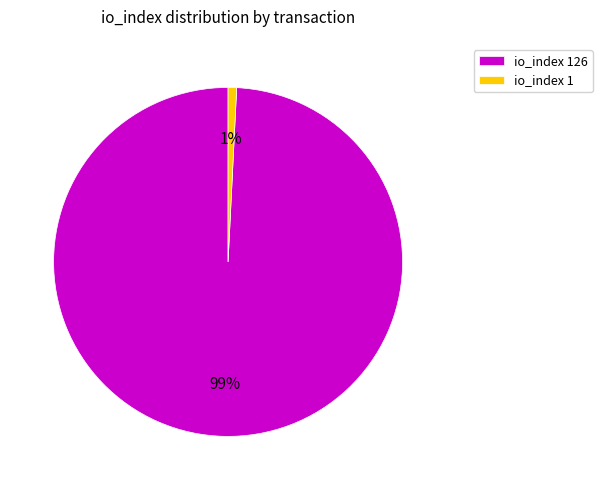

True or false: io_index 126 accounts for 88% of the total.

False